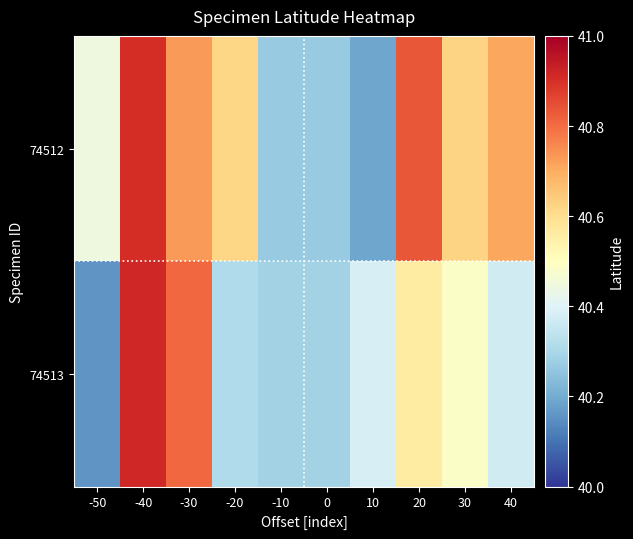

How many data points does each series have?

10